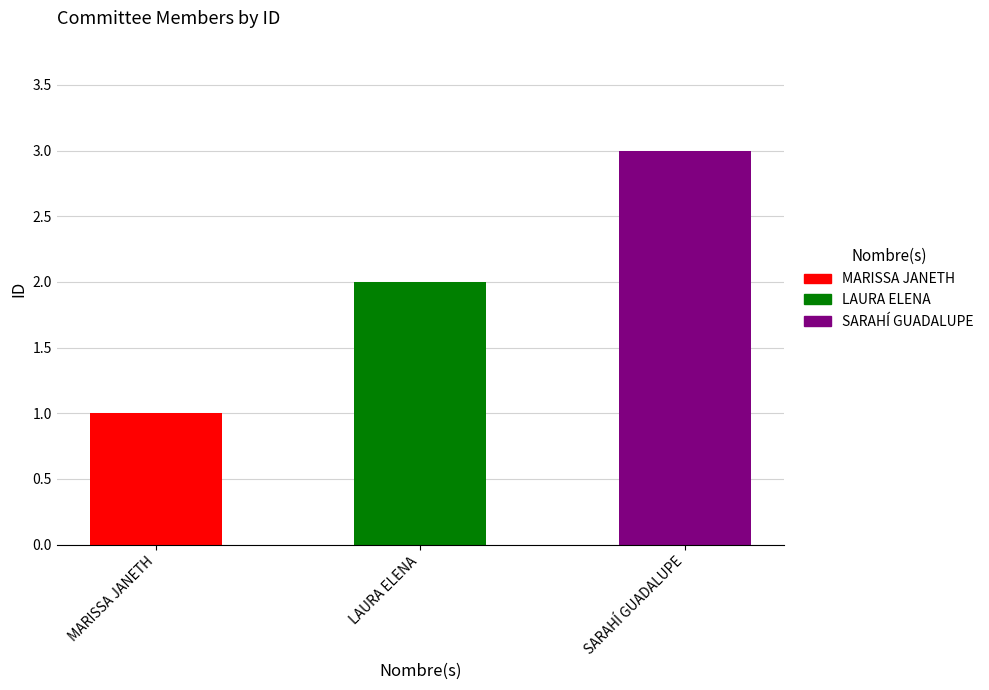

What is the difference between the maximum and minimum values?

2